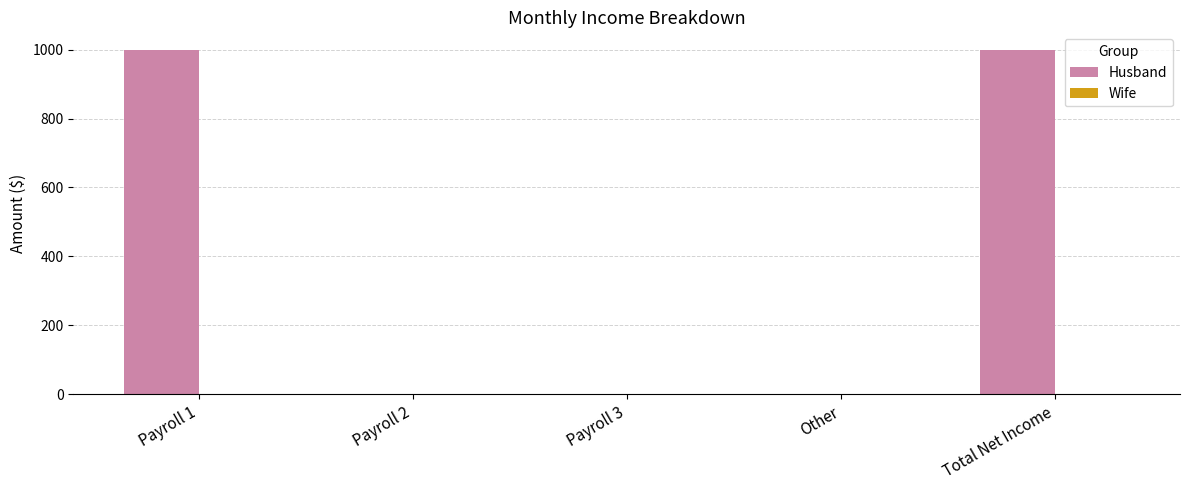

What is the maximum value shown in the chart?

1000